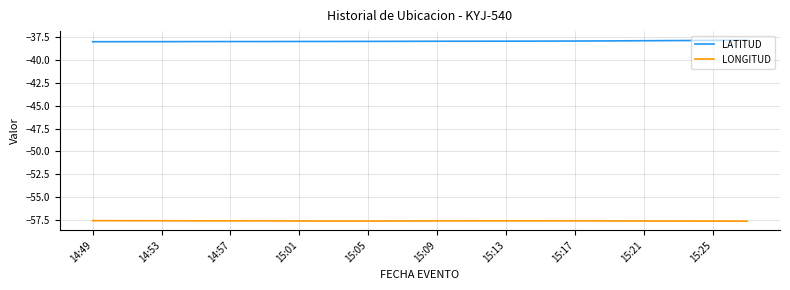

True or false: LONGITUD and LATITUD cross at least once.

False